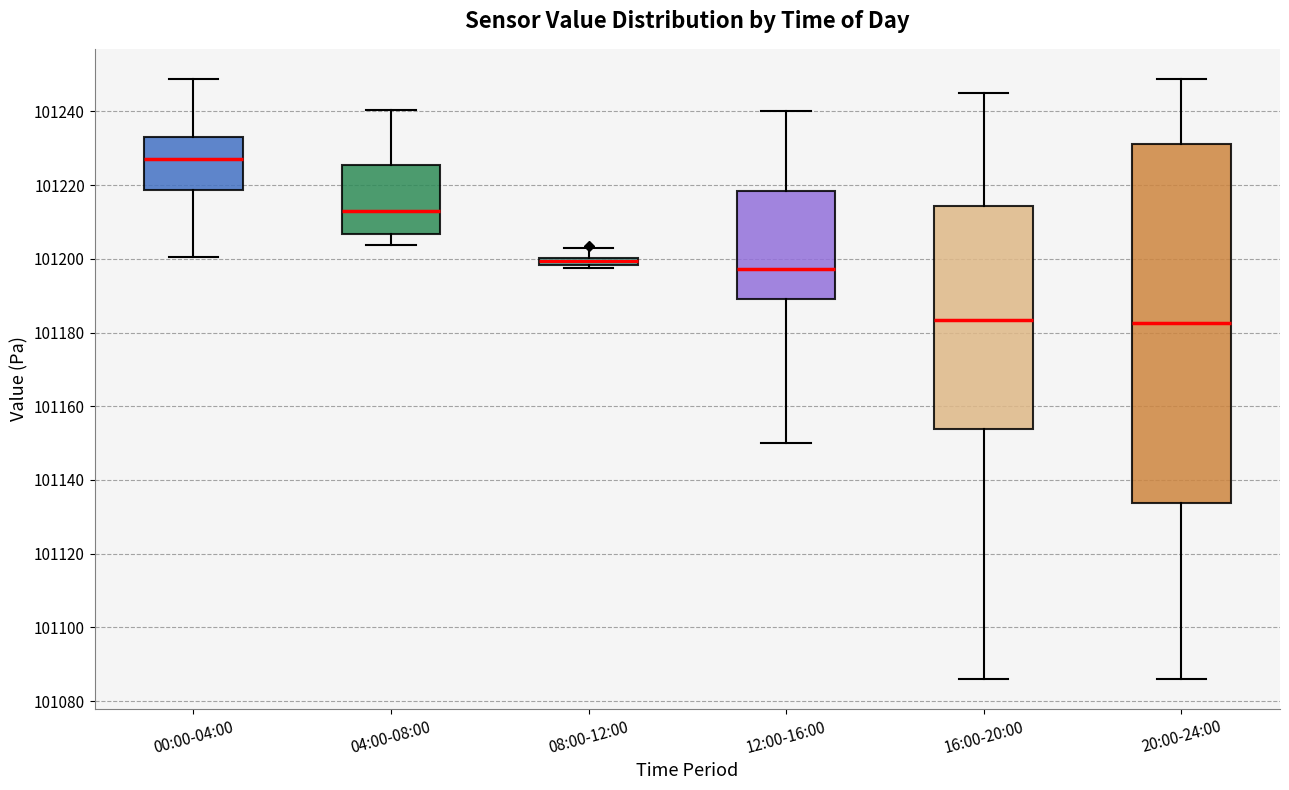

Comparing the boxes themselves (not the whiskers), which one is the tallest?

20:00-24:00